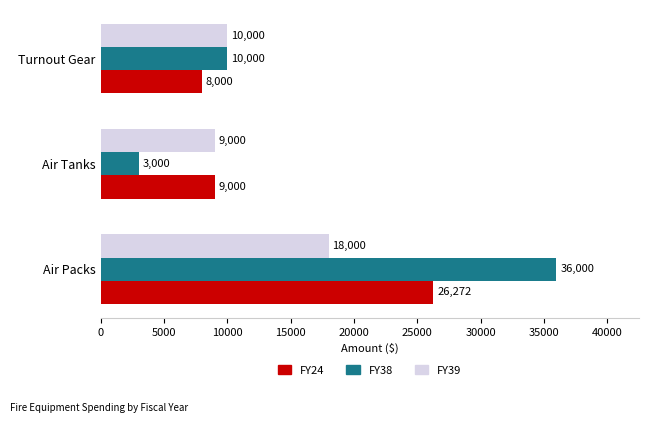

What are all the series names shown in the legend?

FY24, FY38, FY39